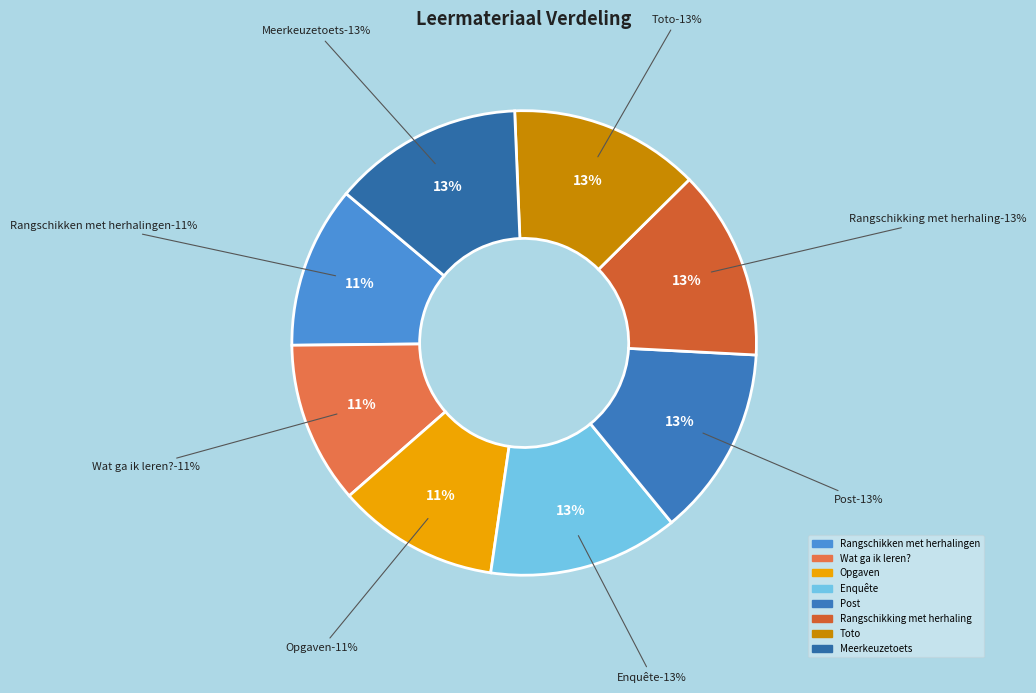

How many slices are in this pie chart?

8